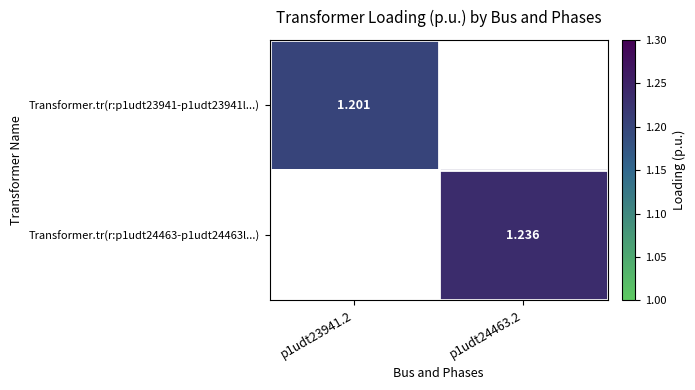

How many distinct data groups are displayed?

2